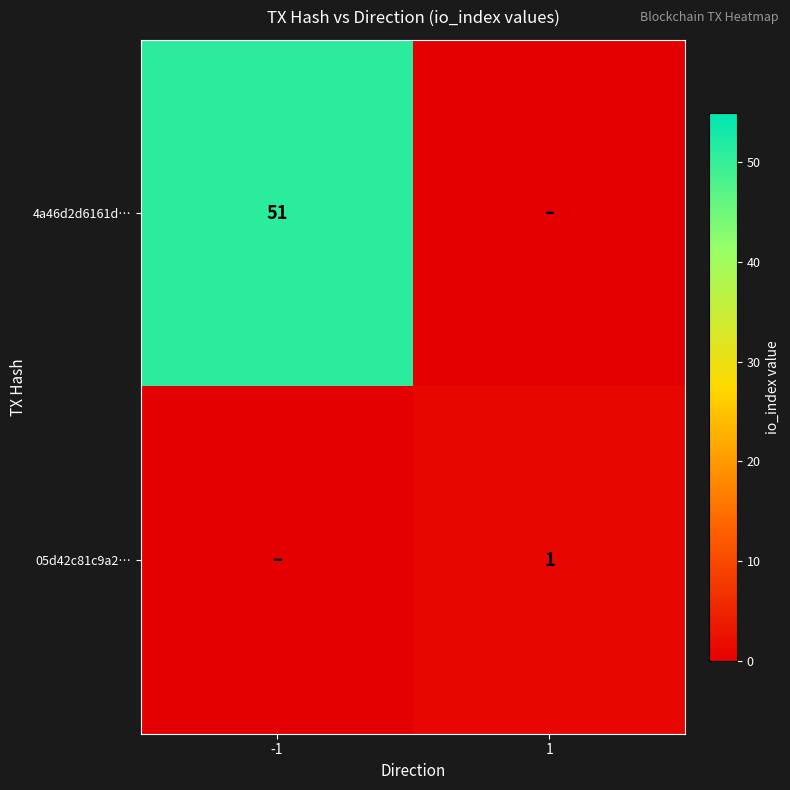

Is it true that 05d42c81c9a2… equals 1 at 1?

True